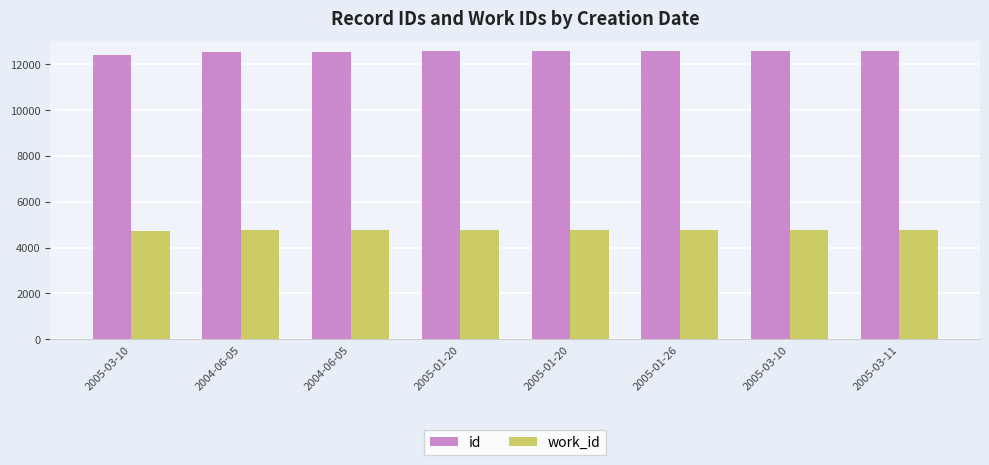

Reading left to right, extract all data points from this chart.

id: 2005-03-10=12399	2004-06-05=12530	2004-06-05=12531	2005-01-20=12546	2005-01-20=12547	2005-01-26=12551	2005-03-10=12557	2005-03-11=12559
work_id: 2005-03-10=4701	2004-06-05=4743	2004-06-05=4743	2005-01-20=4743	2005-01-20=4743	2005-01-26=4743	2005-03-10=4743	2005-03-11=4743